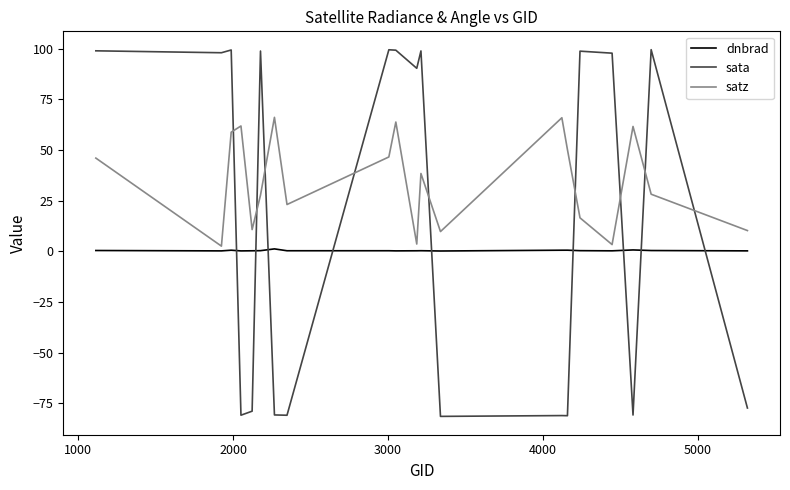

At how many categories does at least one series exceed 96?

10